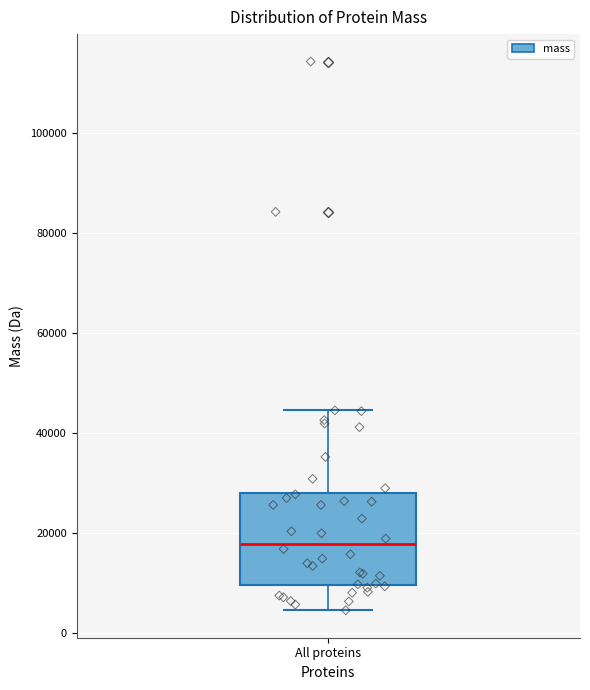

Transcribe this box plot: give where the median line is, the range the box spans, and where the two whiskers end, as read against the y-axis. The values are not printed on the chart, so give them approximately, as read against the axis.

median 18000, box 10000 to 28000, whiskers 4000 to 44000